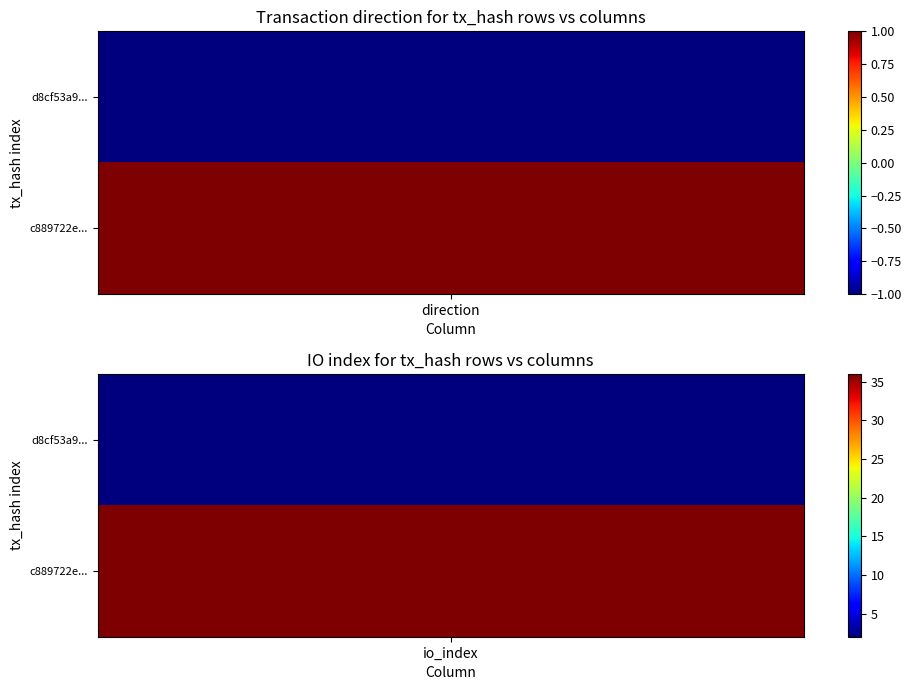

The value of d8cf53a9cedc0ae3df9165830295604569f4877 at 1 is 2. True or false?

True